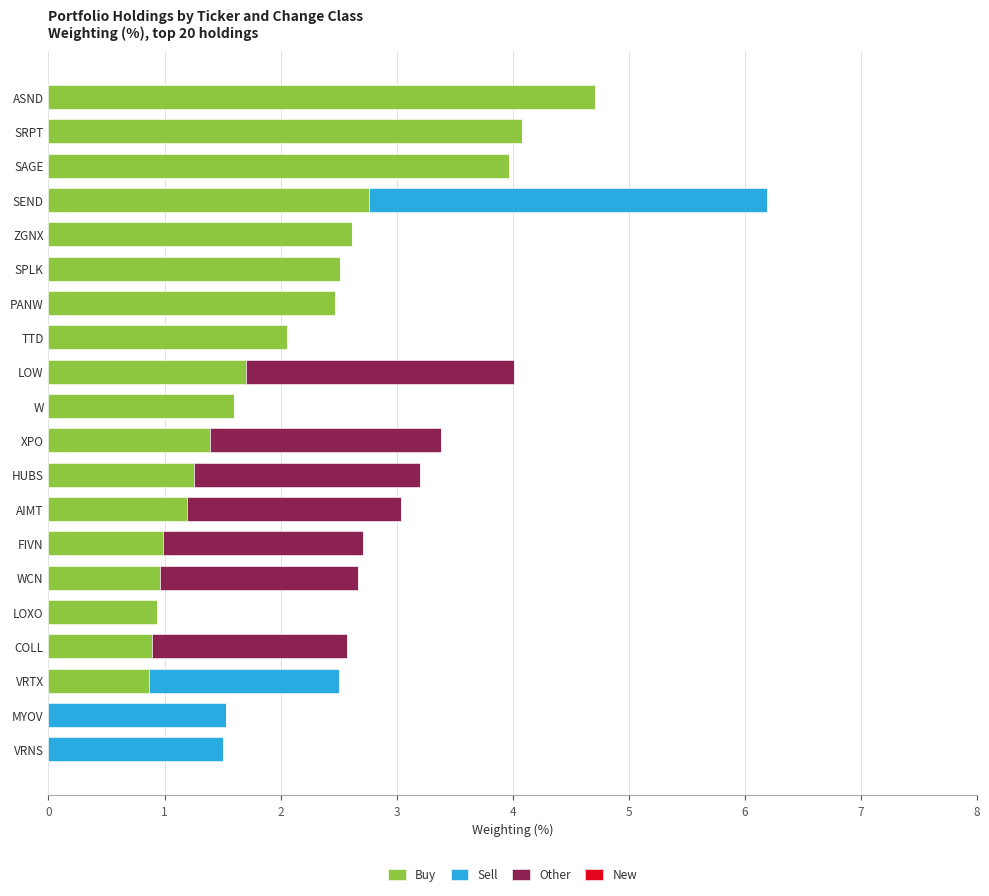

True or false: Buy has a value of 1.2 at AIMT.

True